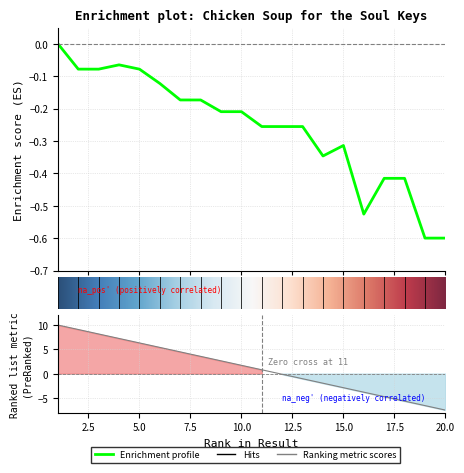

Reading left to right, list all the values displayed in this chart.

-0.0	-0.1	-0.1	-0.1	-0.1	-0.1	-0.2	-0.2	-0.2	-0.2	-0.3	-0.3	-0.3	-0.3	-0.3	-0.5	-0.4	-0.4	-0.6	-0.6